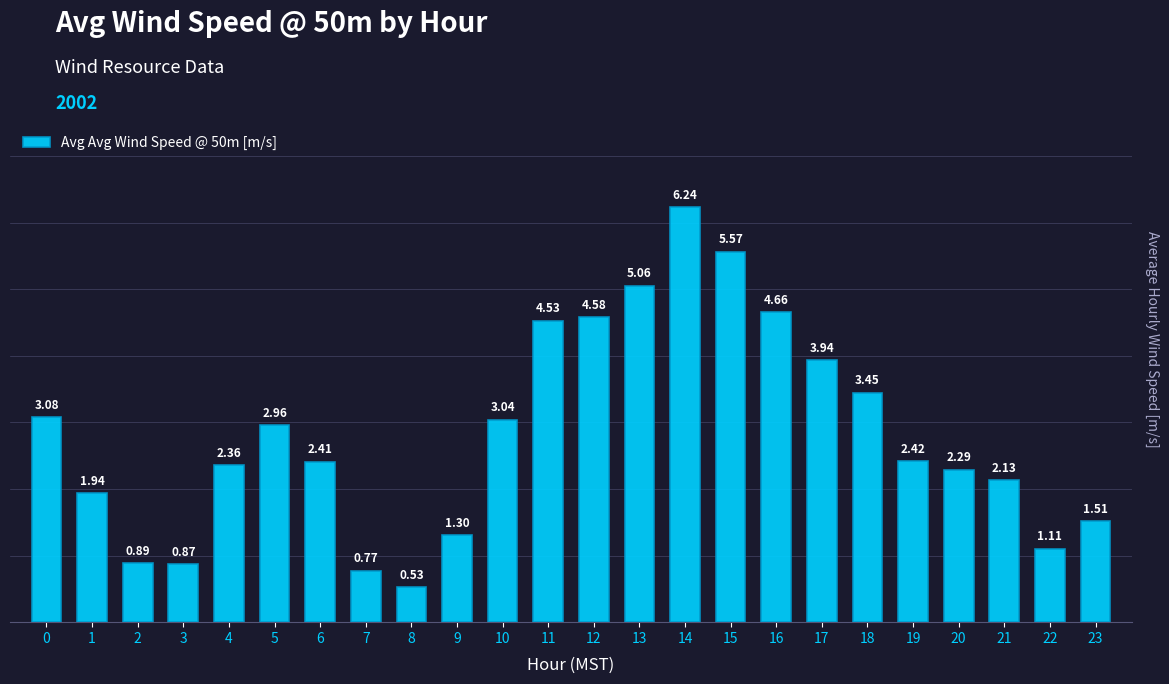

Where is the data nearest to the value 3?

5